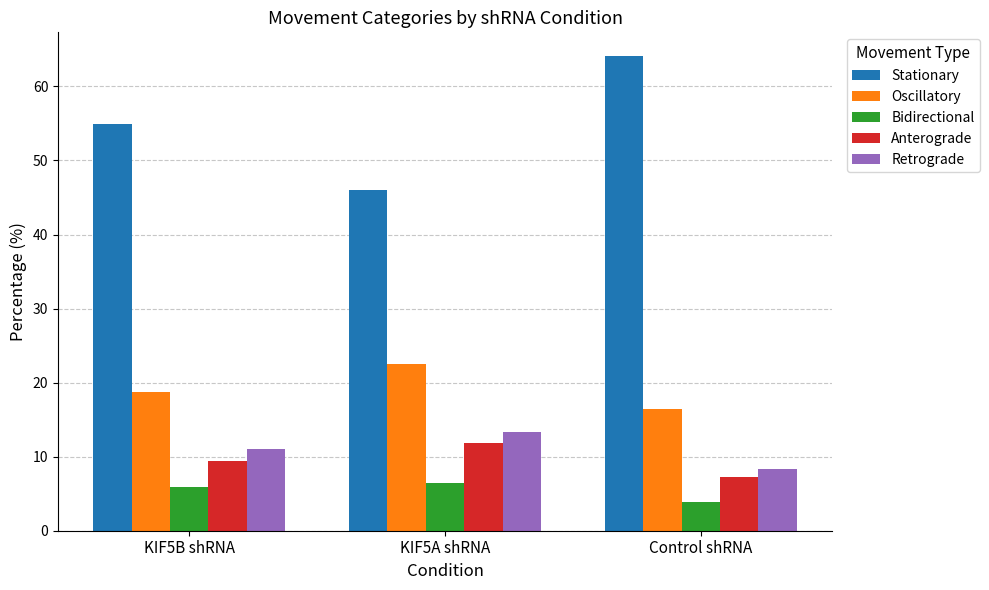

Reading left to right, list all the values displayed in this chart.

Stationary: 54.9	46.0	64.1
Oscillatory: 18.7	22.5	16.5
Bidirectional: 5.9	6.4	3.9
Anterograde: 9.5	11.8	7.3
Retrograde: 11.0	13.3	8.3